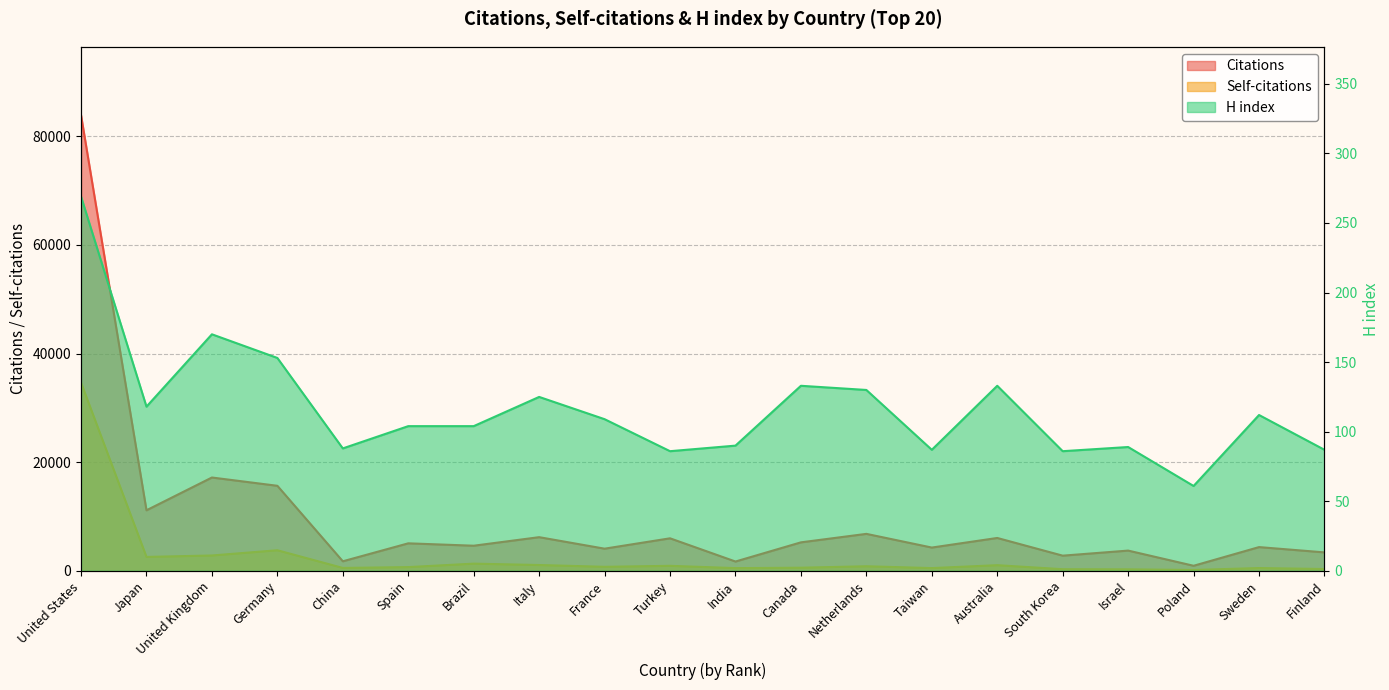

Reading left to right, extract all data points from this chart.

Citations: 83904	11154	17189	15664	1765	5071	4631	6205	4087	5995	1721	5251	6813	4292	6058	2800	3734	938	4378	3402
Self-citations: 34650	2570	2833	3797	541	695	1332	1078	749	930	507	583	850	513	1047	308	285	164	521	343
H index: 269	118	170	153	88	104	104	125	109	86	90	133	130	87	133	86	89	61	112	87